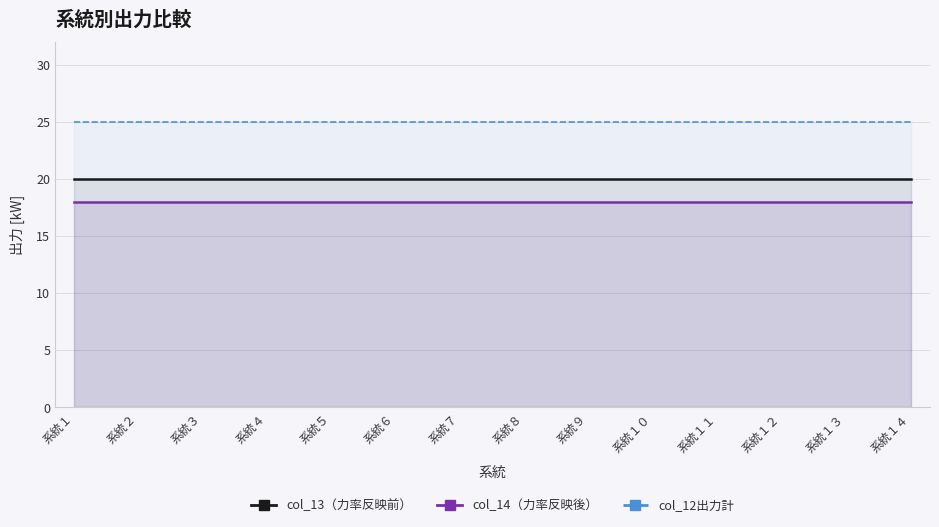

List the labels in order of col_12出力計 value, largest first.

系統１, 系統２, 系統３, 系統４, 系統５, 系統６, 系統７, 系統８, 系統９, 系統１０, 系統１１, 系統１２, 系統１３, 系統１４